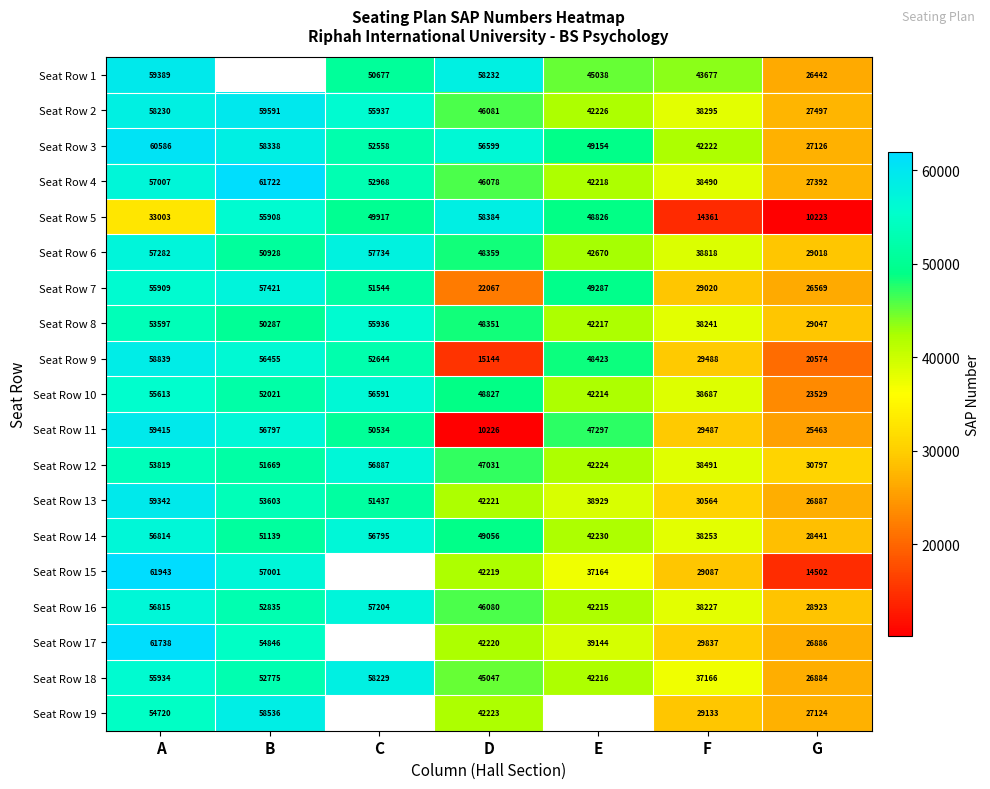

What is the difference between the maximum and minimum values in the Seat Row 2 series?

32094